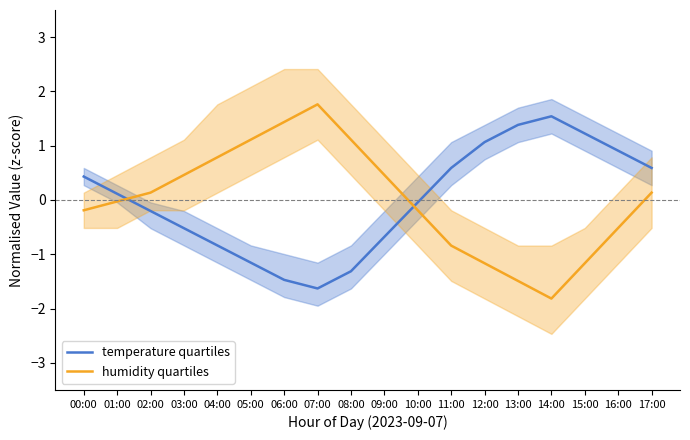

What is the label of the 5th point from the right?

13:00